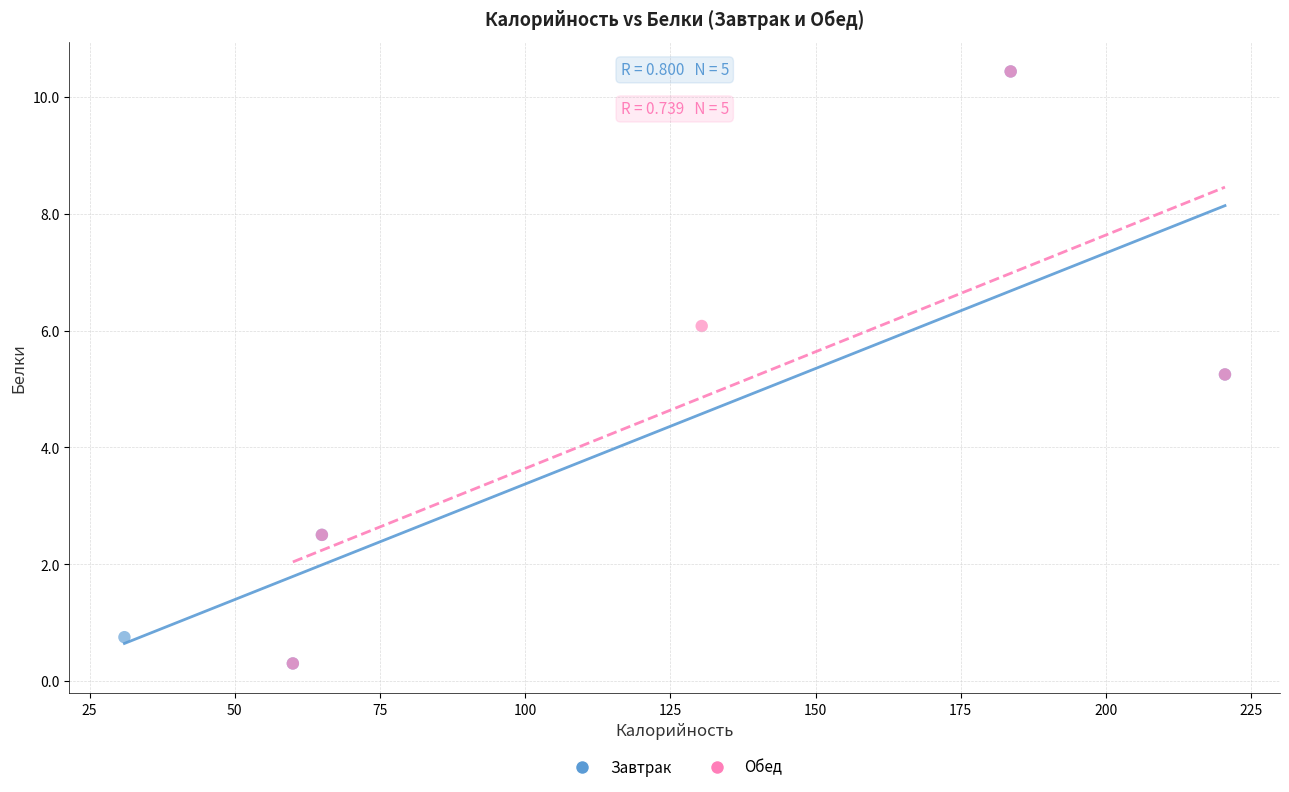

What are all the series names shown in the legend?

Завтрак, Обед